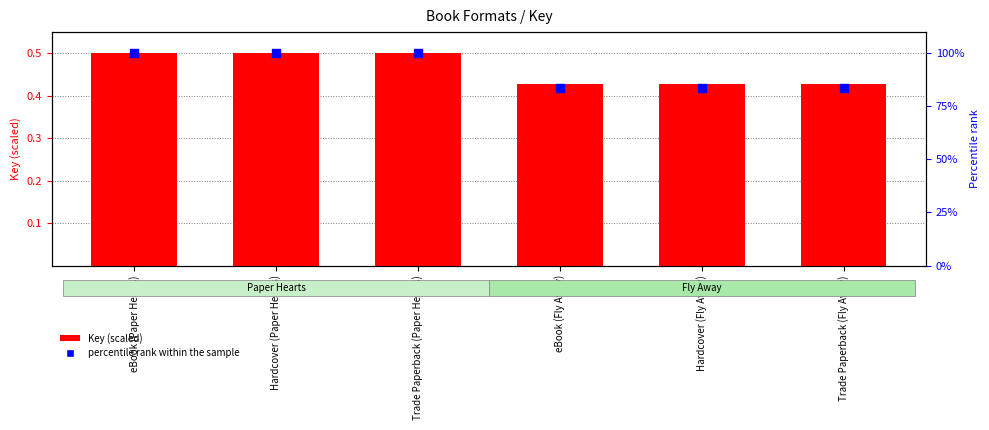

At which category is the sum across all series the highest?

eBook (Paper Hearts)